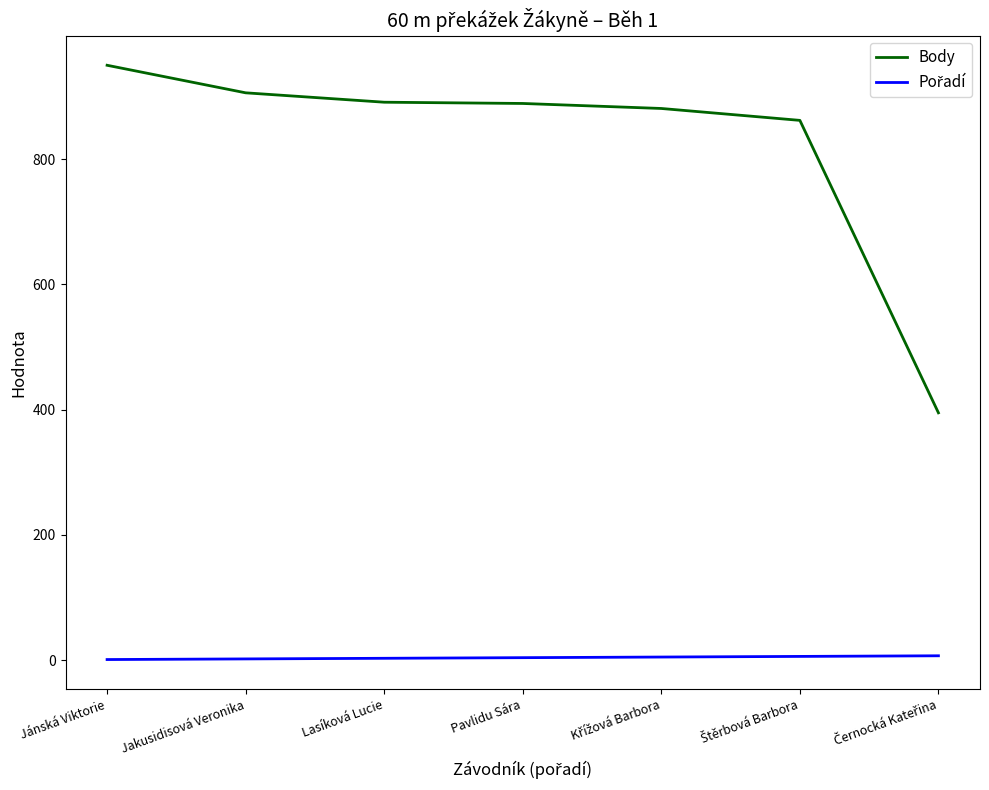

Does the chart display data point markers on the line(s)?

No